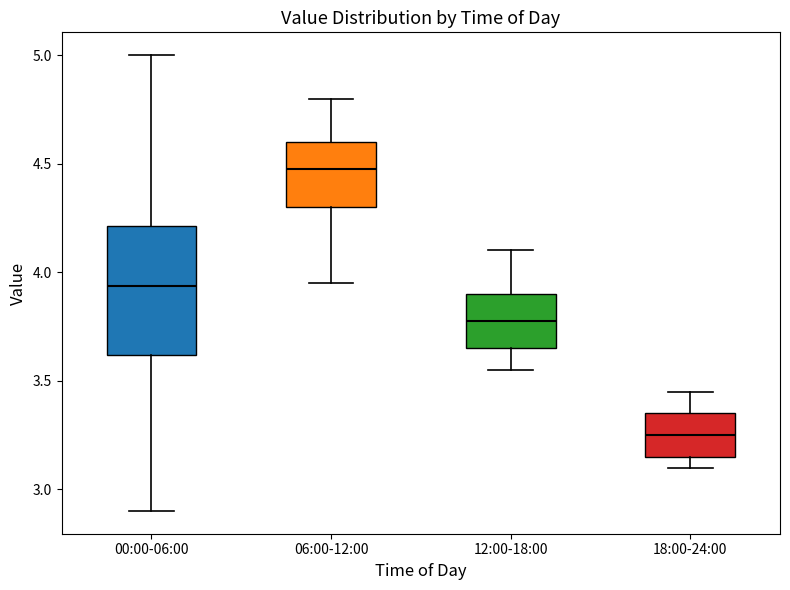

Where does the median line of the box for 06:00-12:00 sit on the y-axis? The values are not printed on the chart, so give them approximately, as read against the axis.

4.50